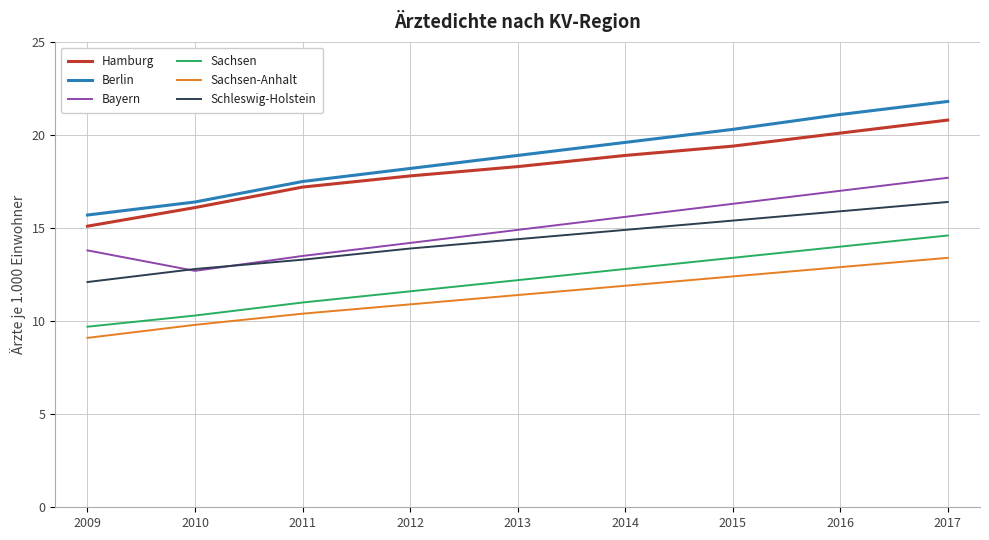

What is the difference between the maximum and minimum values in the Schleswig-Holstein series?

4.3